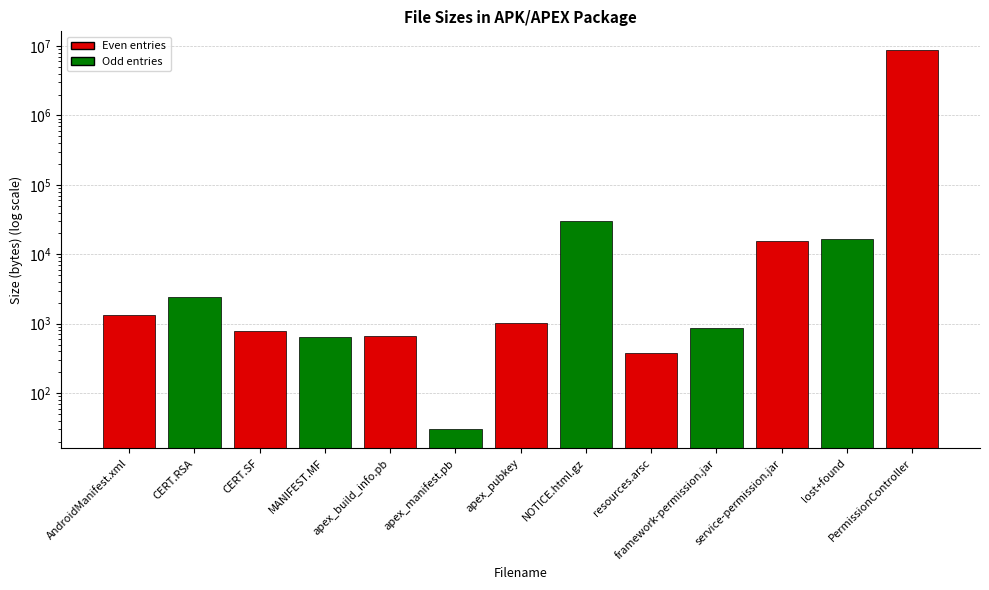

Between CERT.RSA and MANIFEST.MF, which is larger?

CERT.RSA